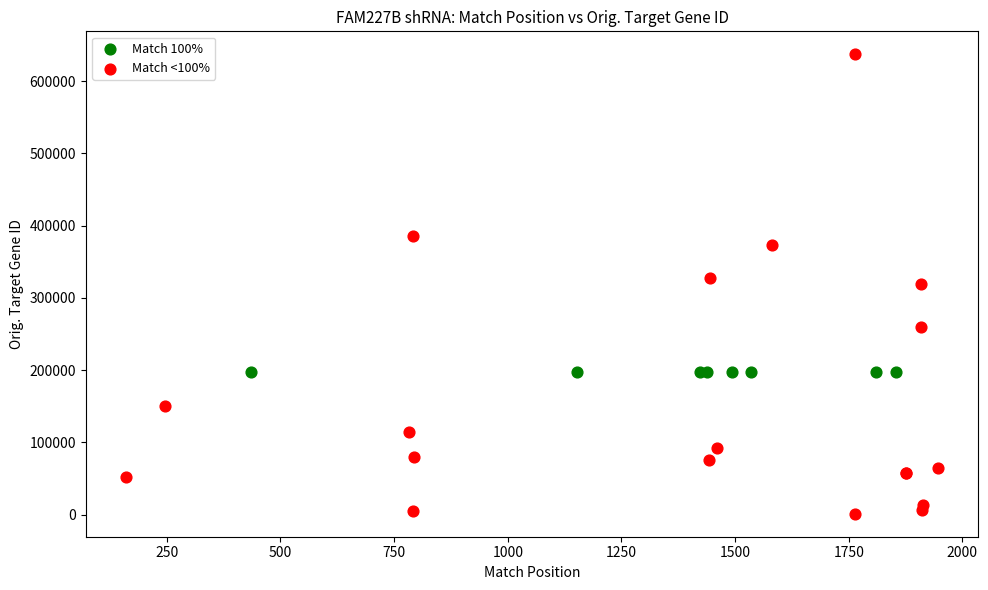

Which series contains the highest Y value?

Match <100%